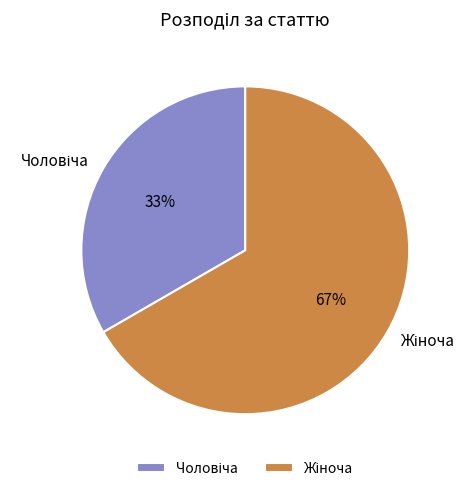

Does any single category account for the majority?

Yes